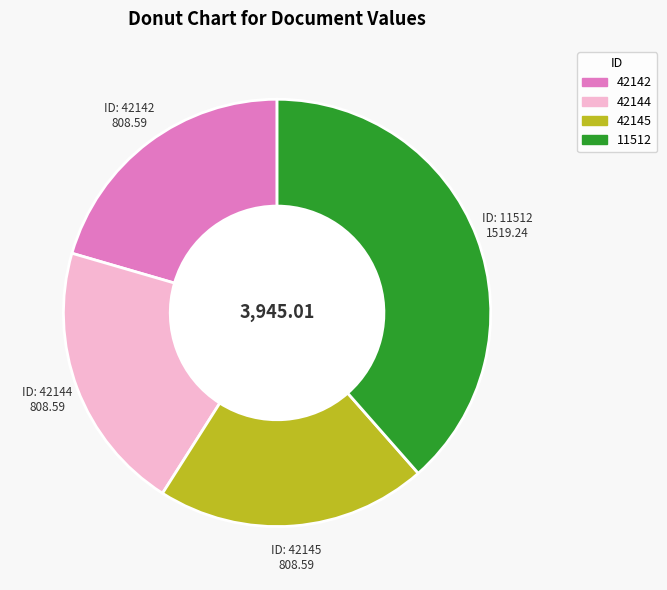

The 42145 slice represents 15% of the pie. True or false?

False